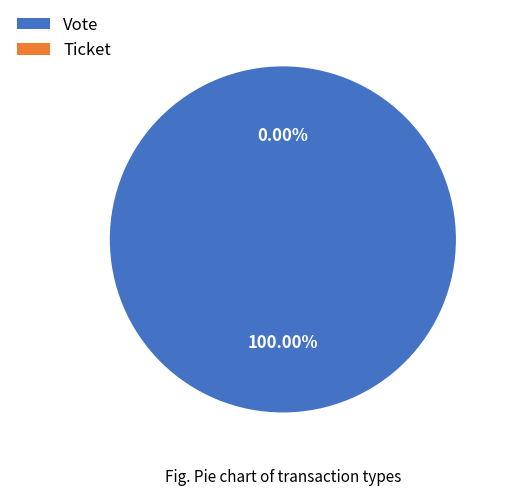

The Vote slice represents 100% of the pie. True or false?

True